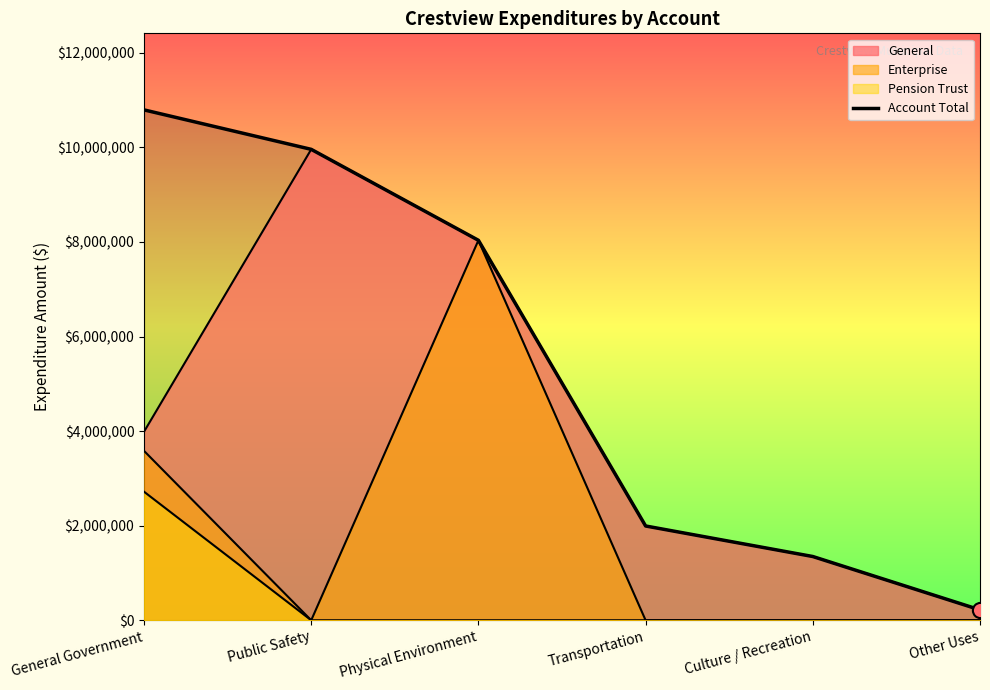

Which has a higher value, Culture / Recreation or Physical Environment?

Physical Environment